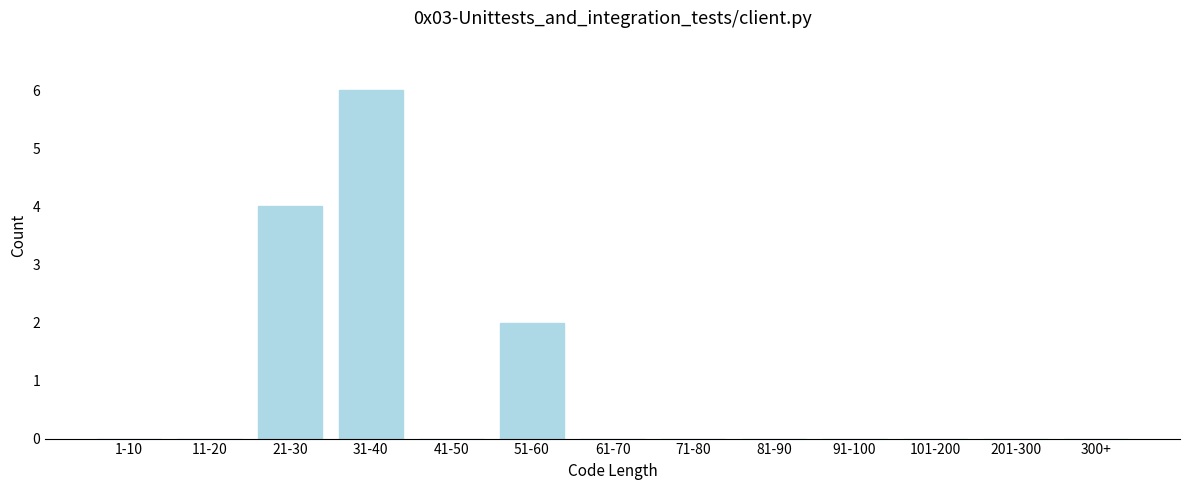

Reading left to right, what are all the values shown in this chart?

1-10=0	11-20=0	21-30=4	31-40=6	41-50=0	51-60=2	61-70=0	71-80=0	81-90=0	91-100=0	101-200=0	201-300=0	300+=0